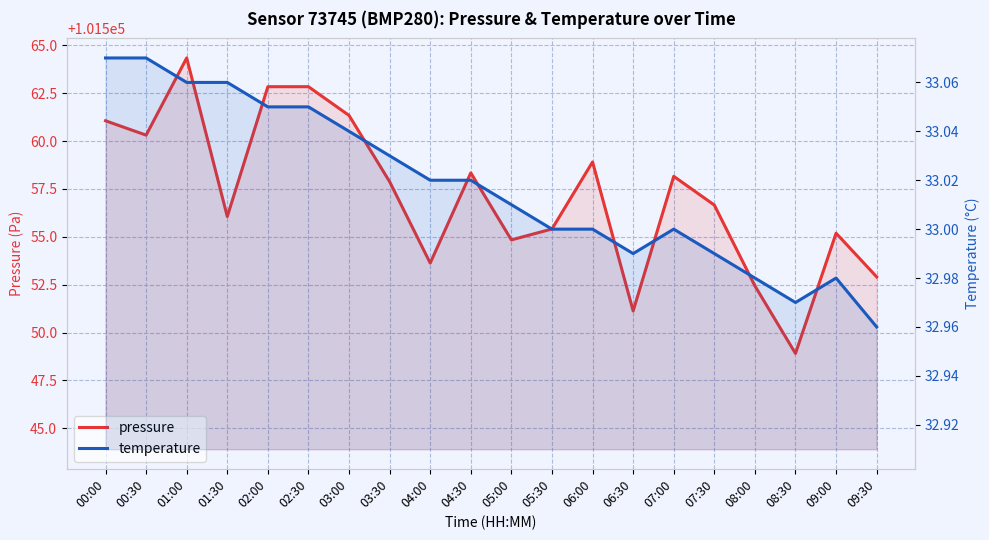

In temperature, how many points are lower than both neighbors (excluding endpoints)?

2